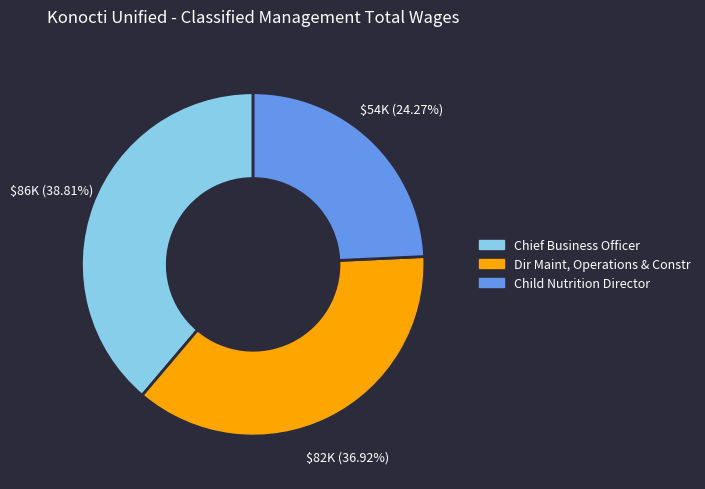

True or false: Dir Maint, Operations & Constr accounts for 27% of the total.

False